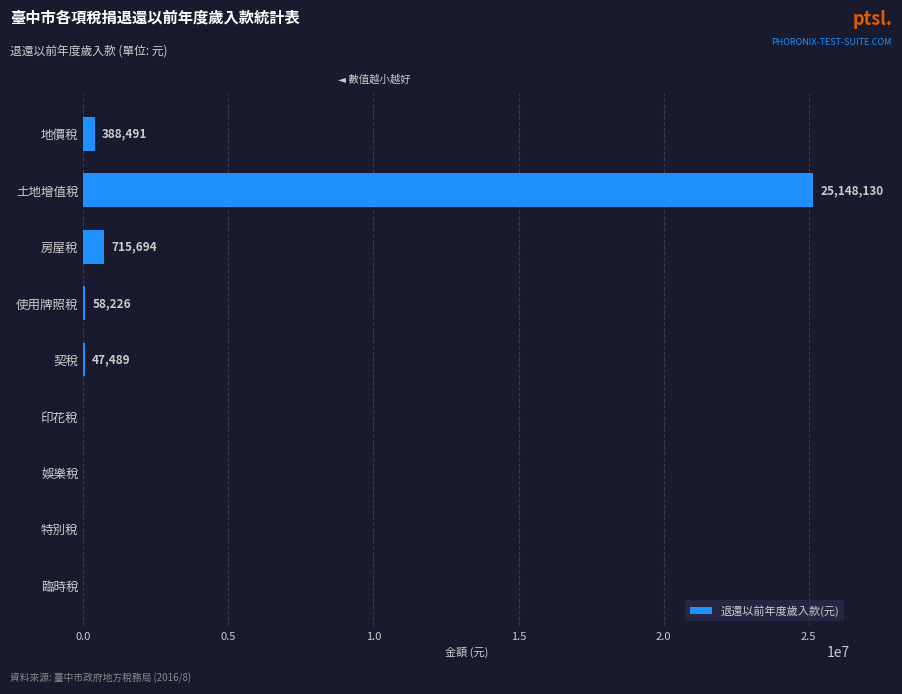

Which category has the highest value across all series?

土地增值稅